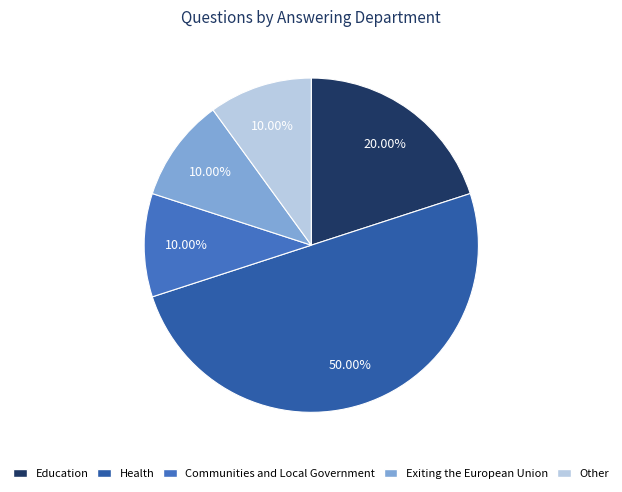

Count the number of slices in the pie.

5